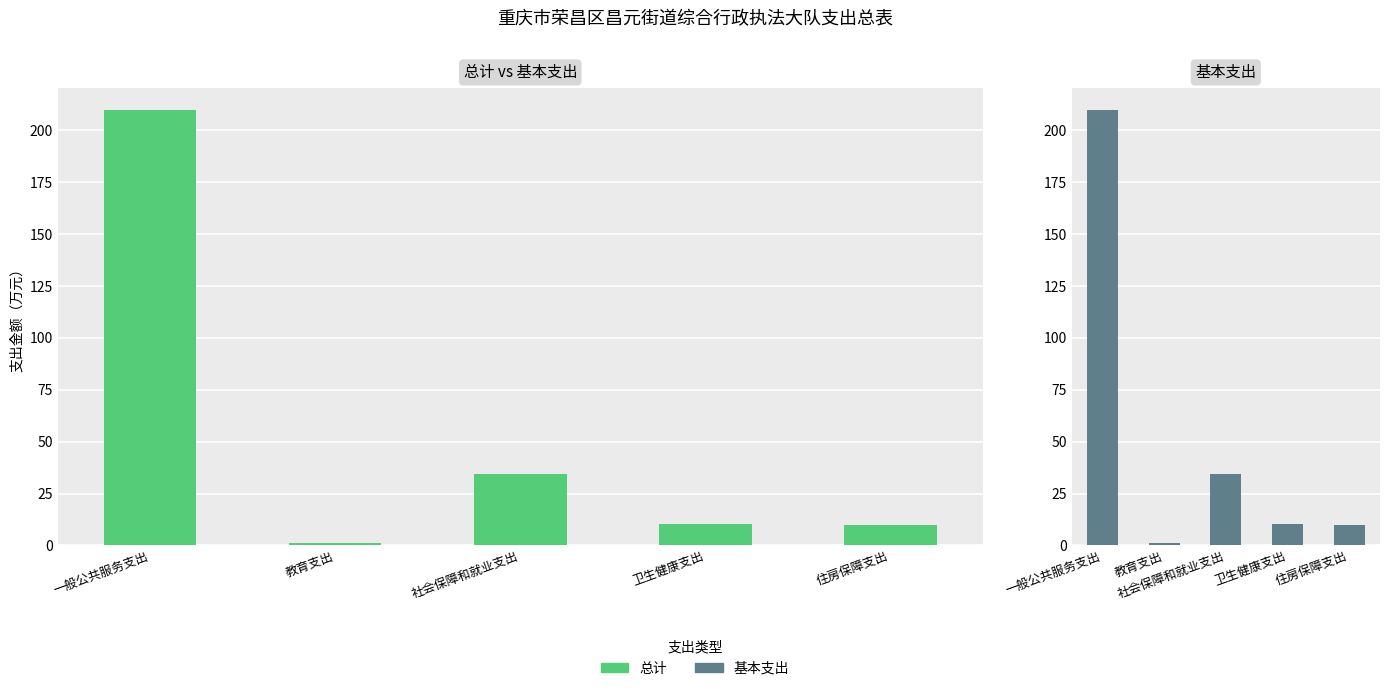

What is the label of the 3rd bar from the left?

社会保障和就业支出